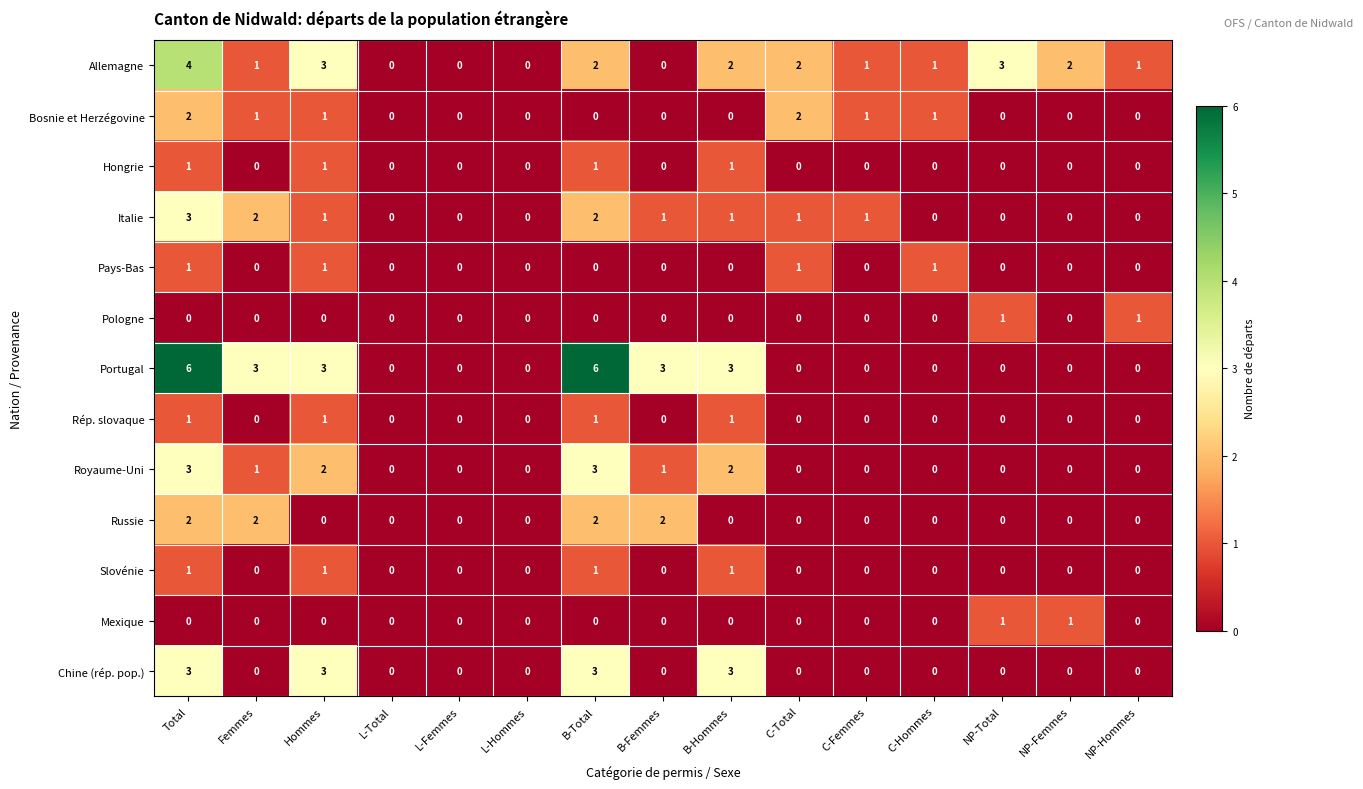

Is the value of Bosnie et Herzégovine at C-Femmes greater than the value of Allemagne at Hommes?

No